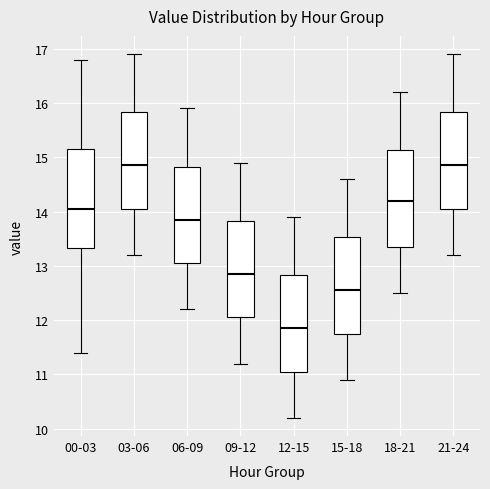

Reading left to right, read every box against the y-axis: the position of its median line, the range the box covers, and the ends of its whiskers. The values are not printed on the chart, so give them approximately, as read against the axis.

00-03: median 14.1, box 13.3 to 15.1, whiskers 11.4 to 16.8
03-06: median 14.9, box 14.1 to 15.8, whiskers 13.2 to 16.9
06-09: median 13.9, box 13.1 to 14.8, whiskers 12.2 to 15.9
09-12: median 12.9, box 12.1 to 13.8, whiskers 11.2 to 14.9
12-15: median 11.9, box 11.1 to 12.8, whiskers 10.2 to 13.9
15-18: median 12.6, box 11.8 to 13.5, whiskers 10.9 to 14.6
18-21: median 14.2, box 13.4 to 15.1, whiskers 12.5 to 16.2
21-24: median 14.9, box 14.1 to 15.8, whiskers 13.2 to 16.9